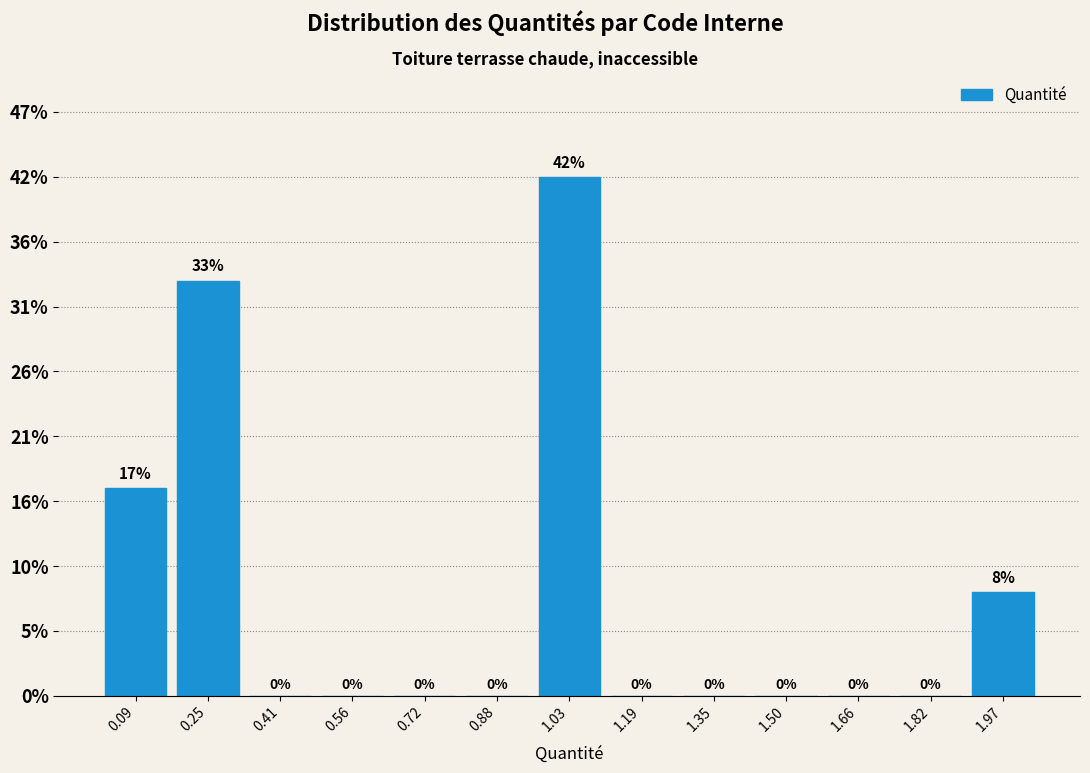

Which range on the x-axis has the tallest bar?

0.96 to 1.12